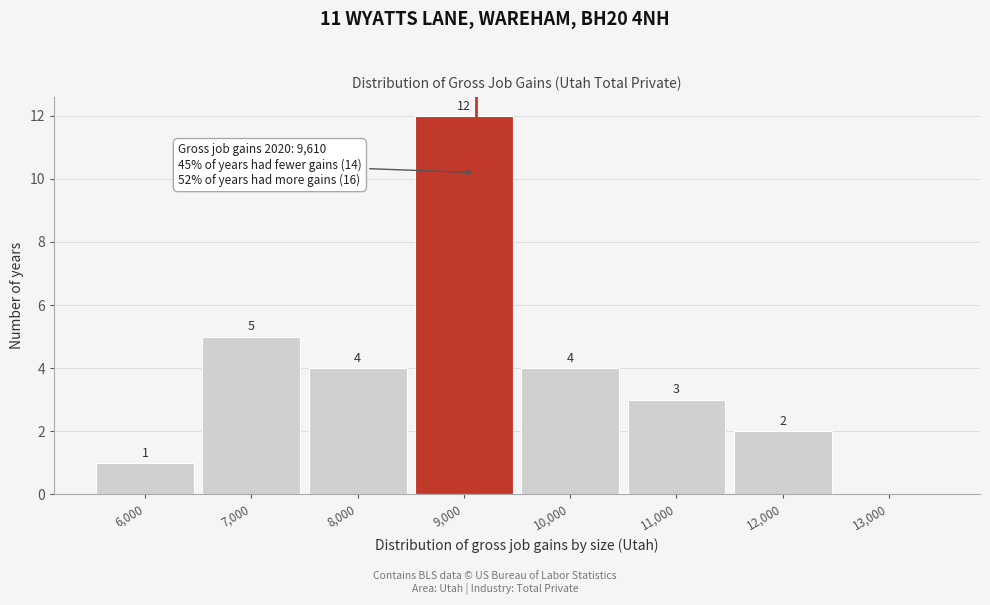

Reading right to left, list all the values displayed in this chart.

13,000=0	12,000=2	11,000=3	10,000=4	9,000=12	8,000=4	7,000=5	6,000=1